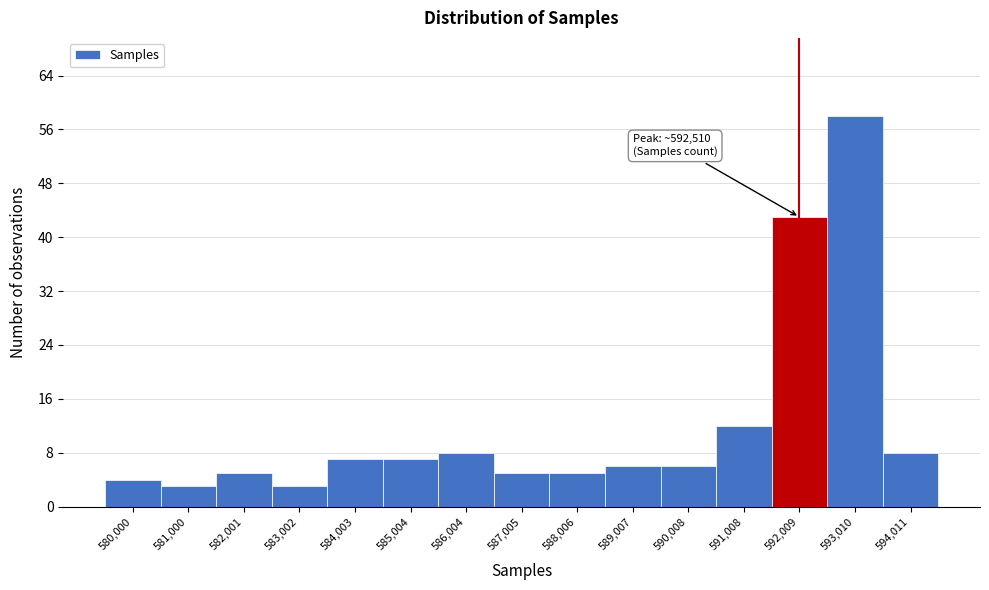

Reading left to right, extract all data points from this chart.

4	3	5	3	7	7	8	5	5	6	6	12	43	58	8